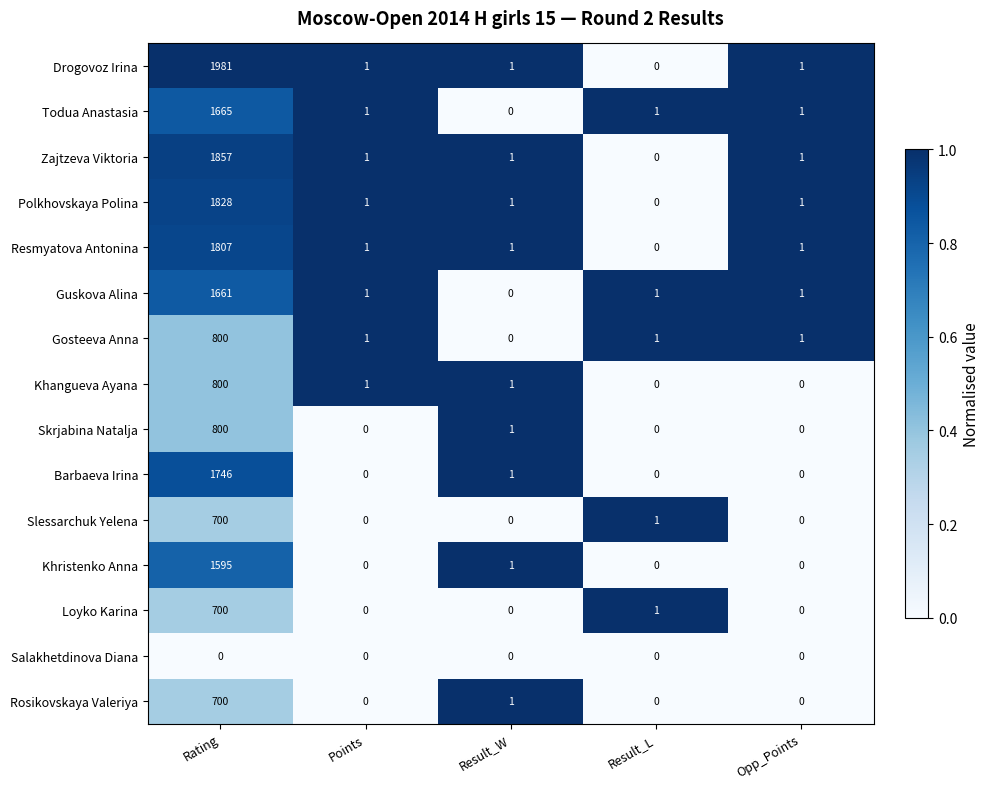

The Todua Anastasia series shows 1 at Opp_Points. True or false?

True